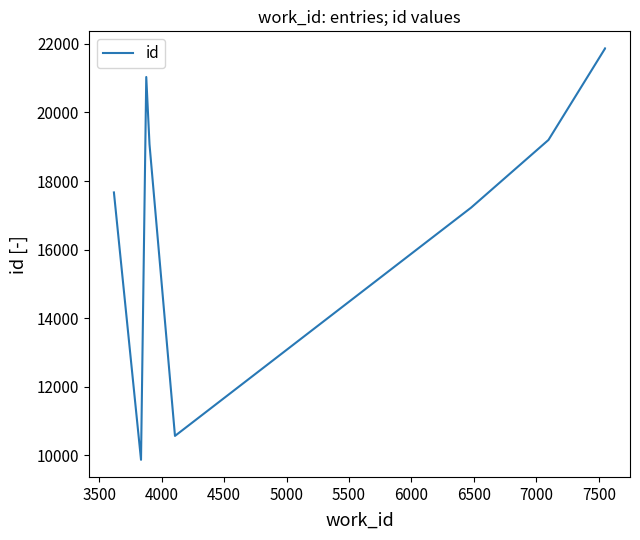

Is this an area chart (filled region under the line)?

No